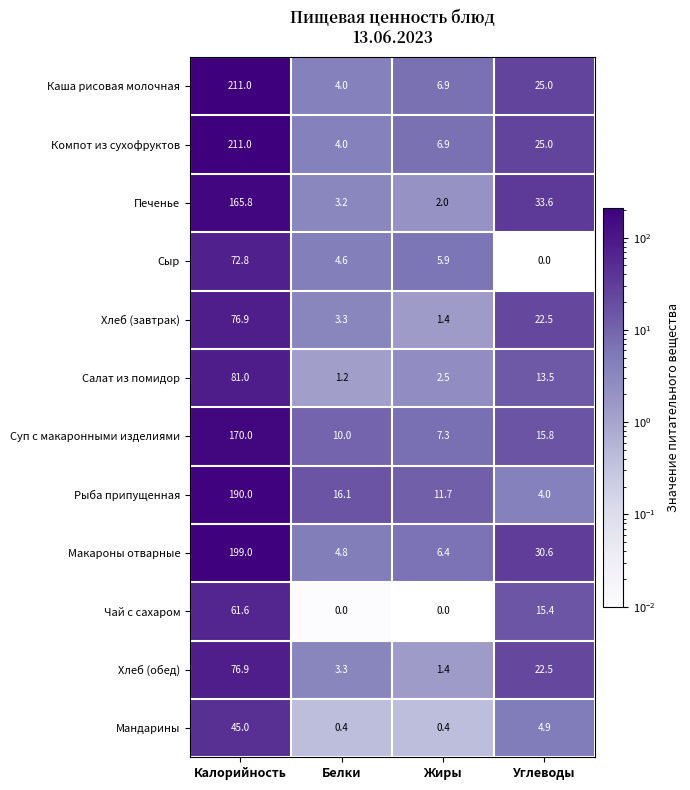

What is the difference between the maximum and minimum values in the Суп с макаронными изделиями series?

162.7